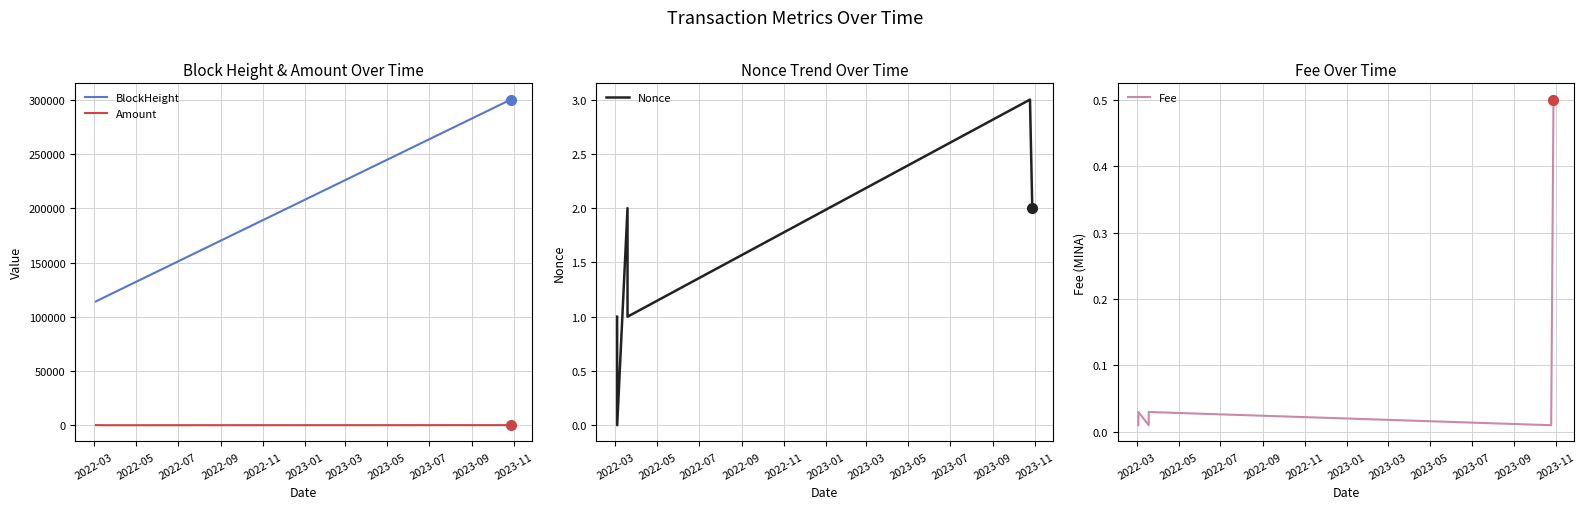

What is the maximum value for BlockHeight?

300374.0